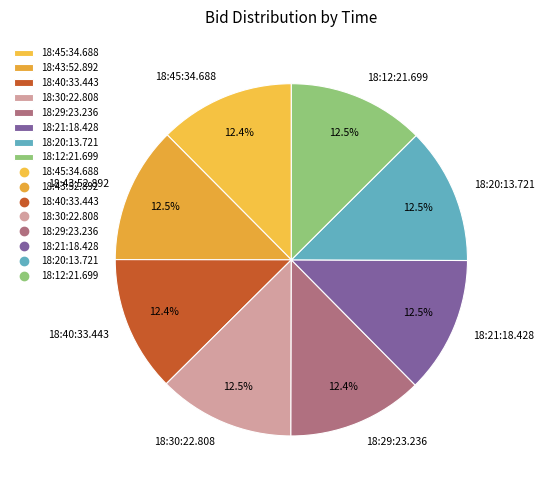

Combined, what portion of the pie is 18:30:22.808 and 18:29:23.236?

25.0%